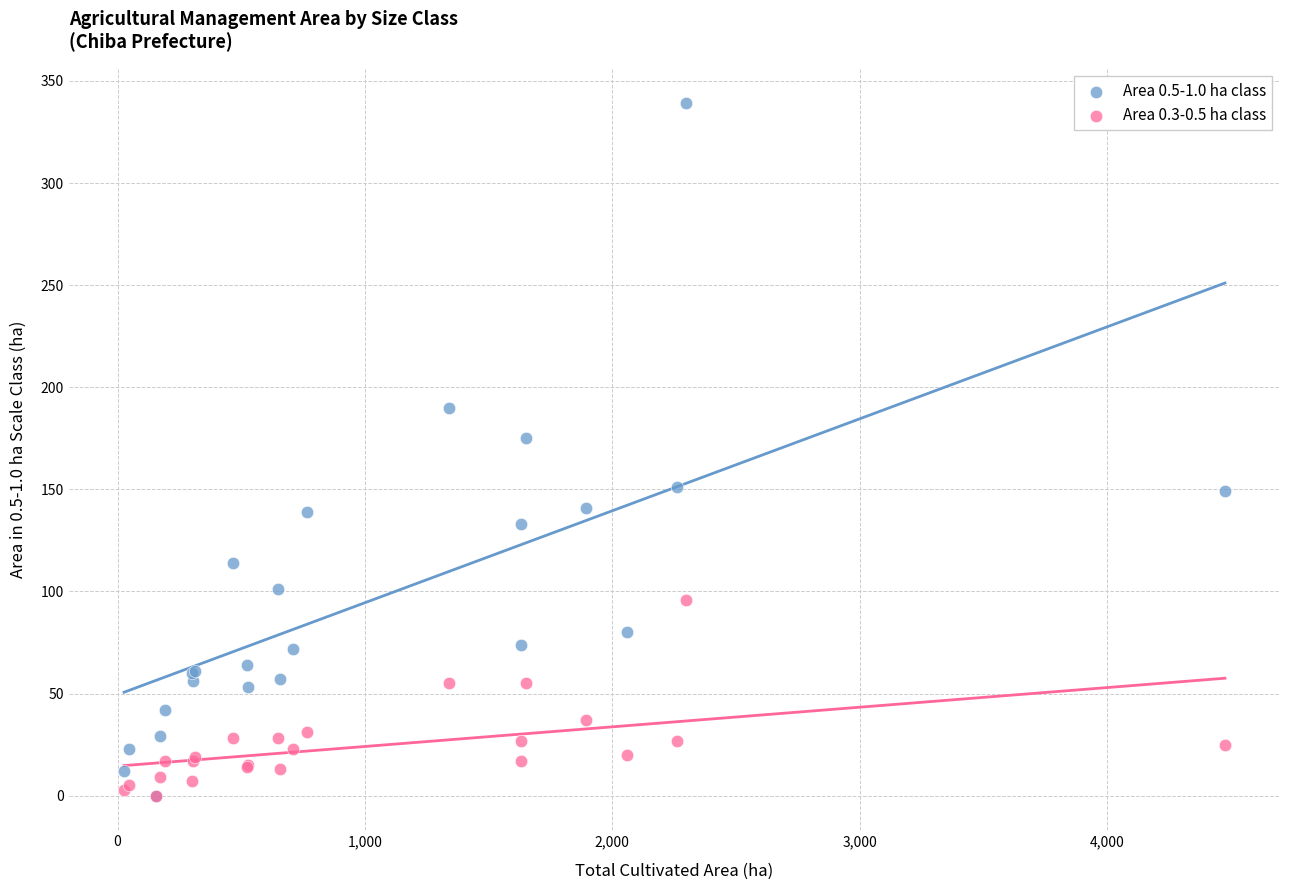

Across all series, what Y value is closest to 169?

175